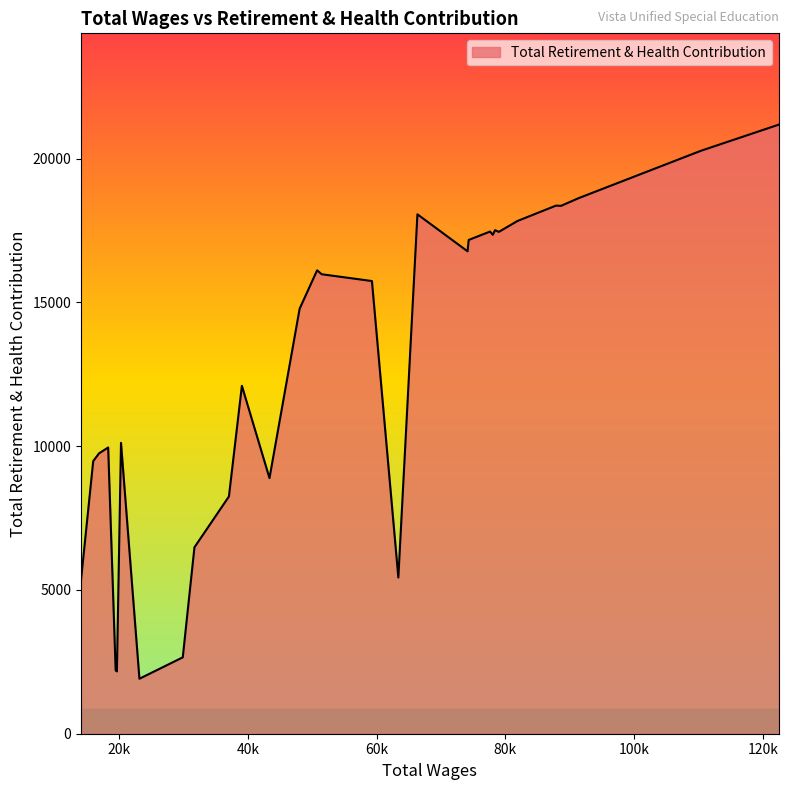

What is the greatest value displayed?

21178